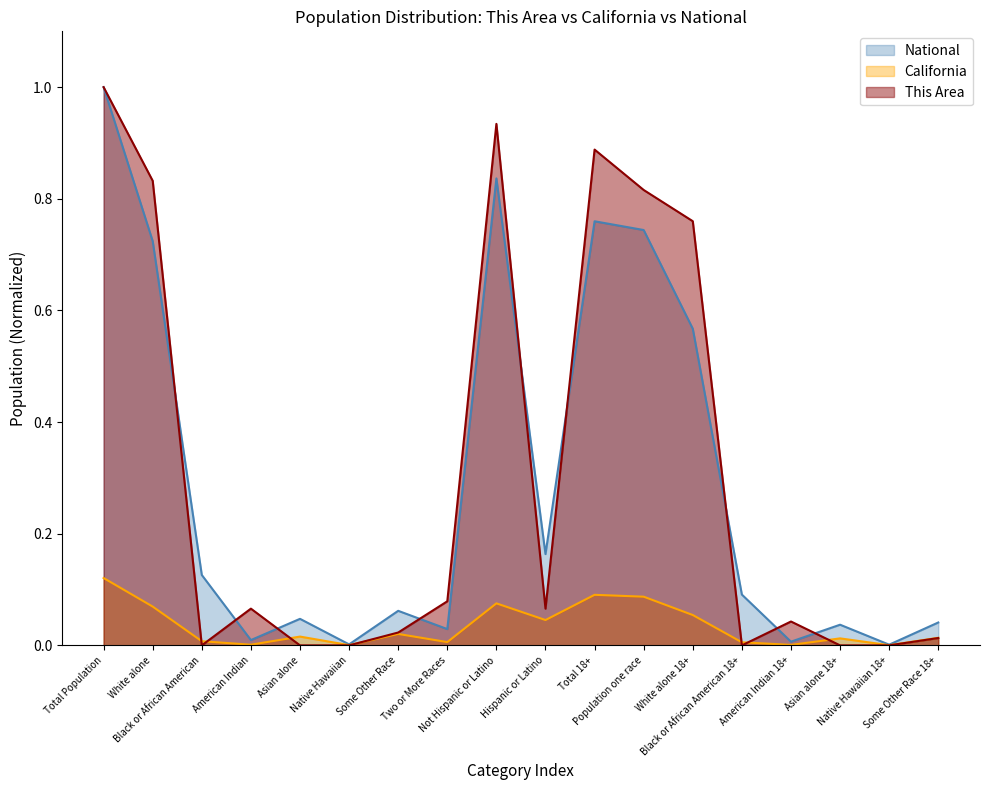

Reading left to right, extract all data points from this chart.

This Area: 1.0	0.8	0.0	0.1	0.0	0.0	0.0	0.1	0.9	0.1	0.9	0.8	0.8	0.0	0.0	0.0	0.0	0.0
California: 0.1	0.1	0.0	0.0	0.0	0.0	0.0	0.0	0.1	0.0	0.1	0.1	0.1	0.0	0.0	0.0	0.0	0.0
National: 1.0	0.7	0.1	0.0	0.0	0.0	0.1	0.0	0.8	0.2	0.8	0.7	0.6	0.1	0.0	0.0	0.0	0.0